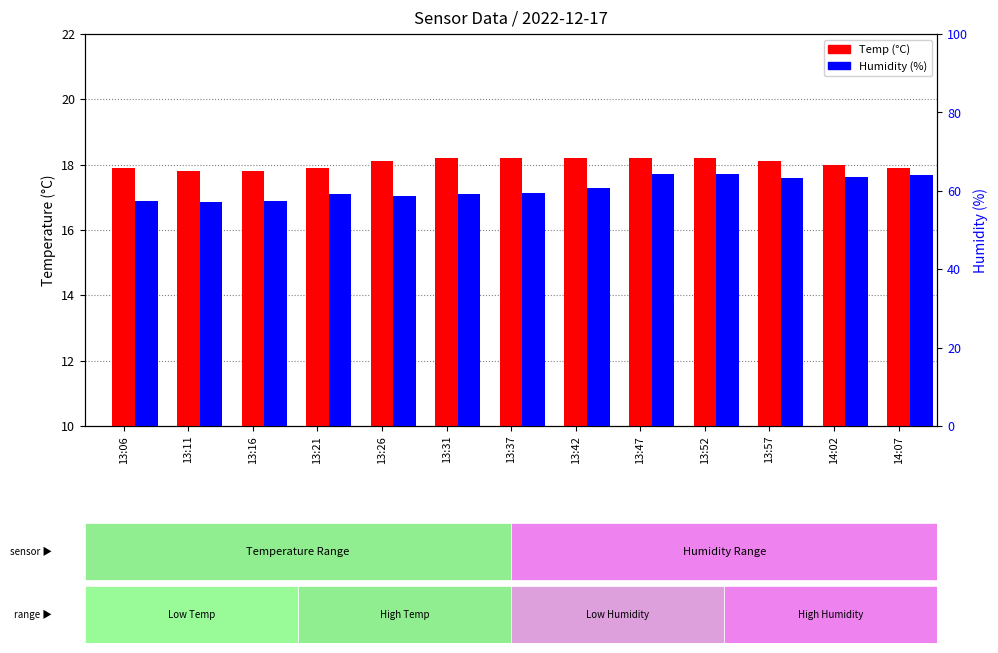

At which label is Humidity closest to 60?

13:37